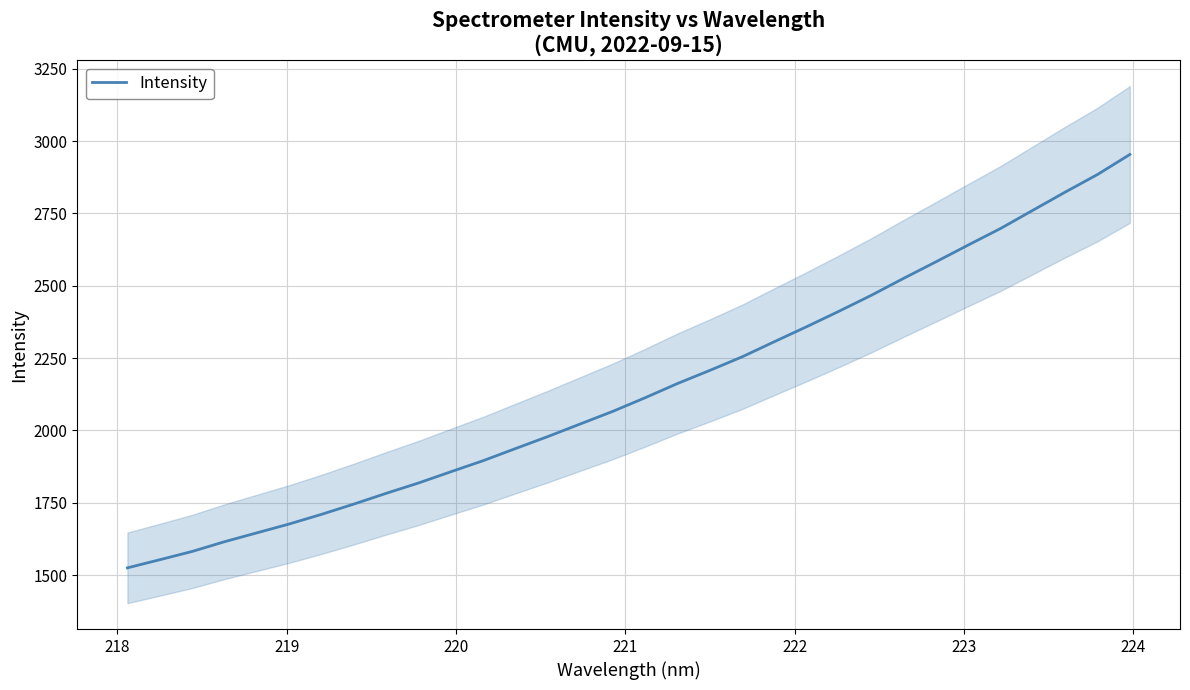

What is the greatest value displayed?

2953.6